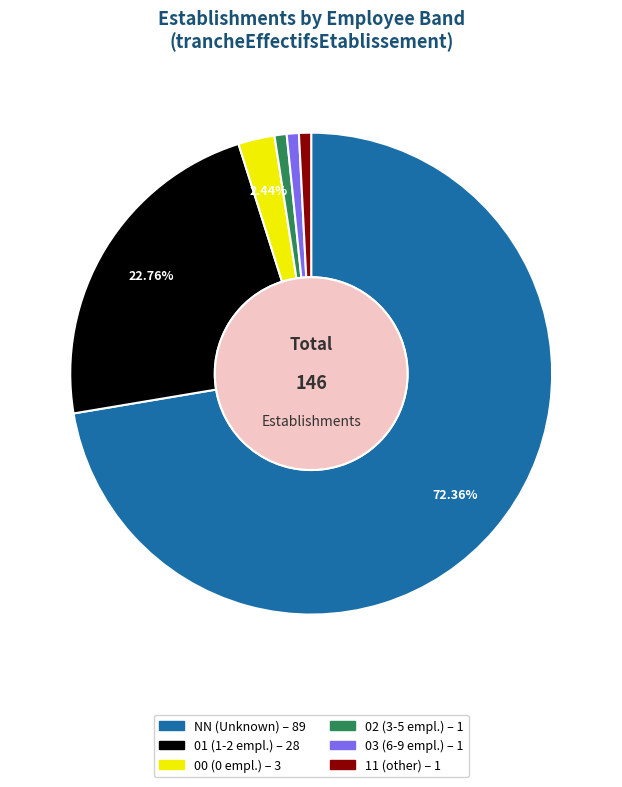

How many slices are in this pie chart?

6